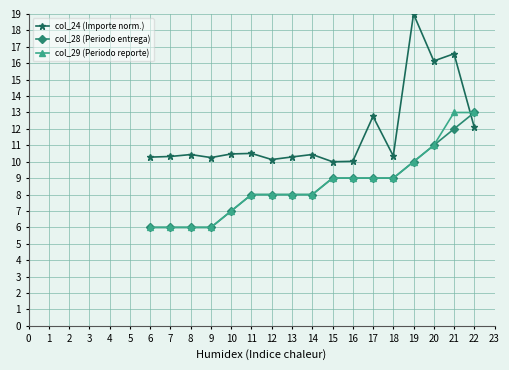

The value of col_28 (Periodo entrega) at 22 is 4.3. True or false?

False